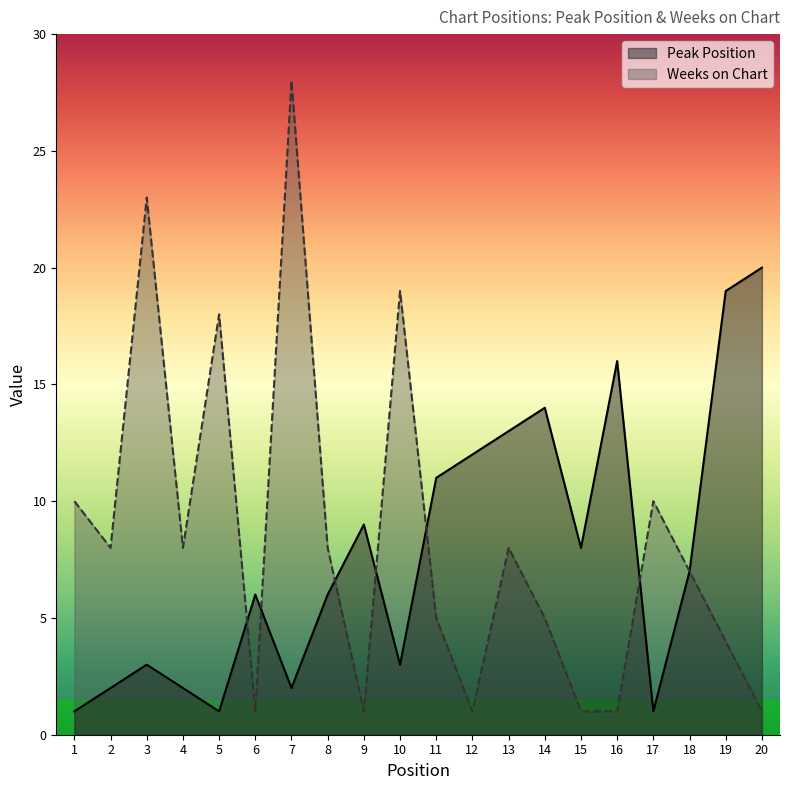

What is the lowest value of the Weeks on Chart series?

1